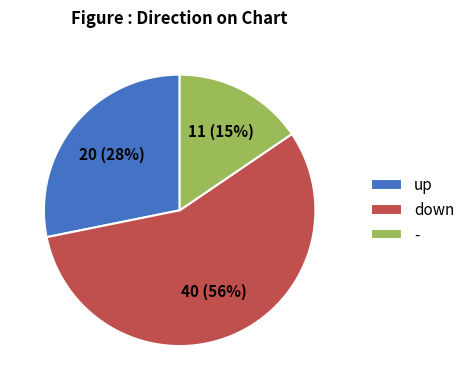

Which slice is the largest?

down